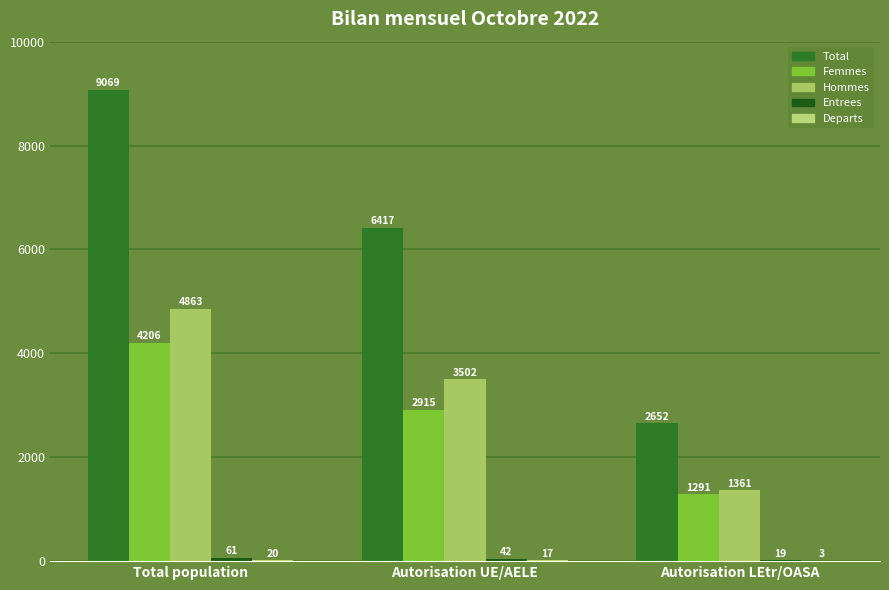

What is the label of the 3rd bar from the left?

Autorisation LEtr/OASA